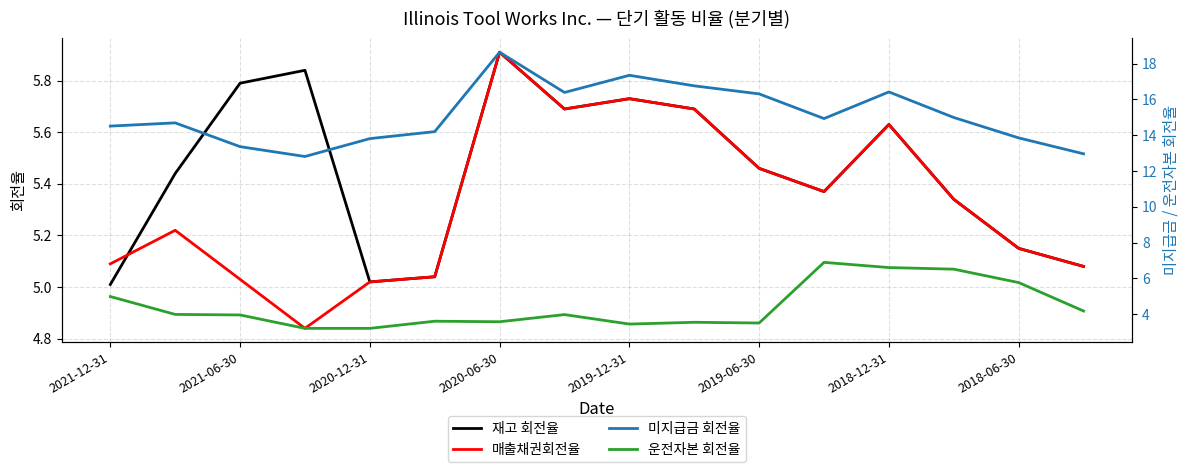

True or false: 매출채권회전율 has more than 2 interior local peaks.

True